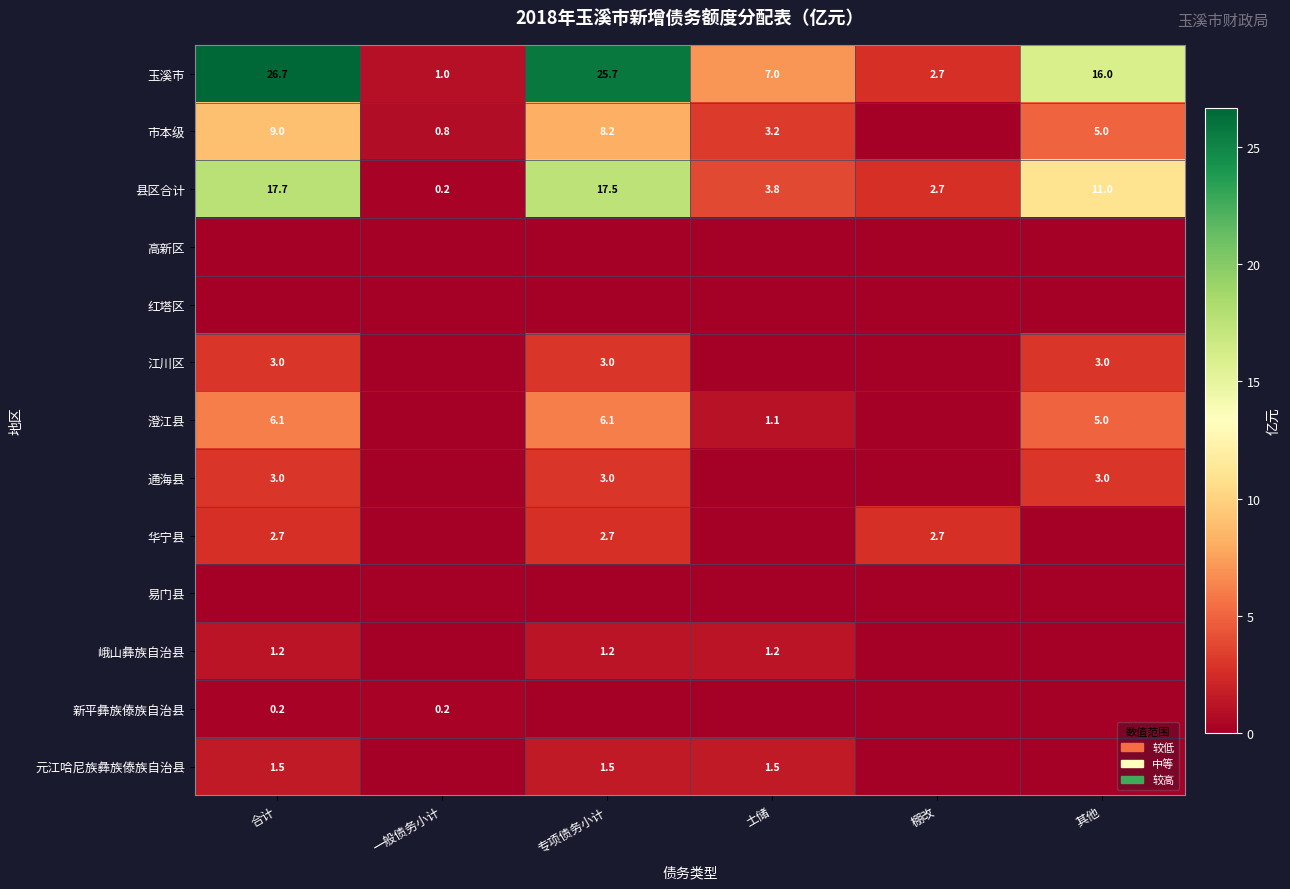

Where does the 县区合计 series first go above 11?

合计